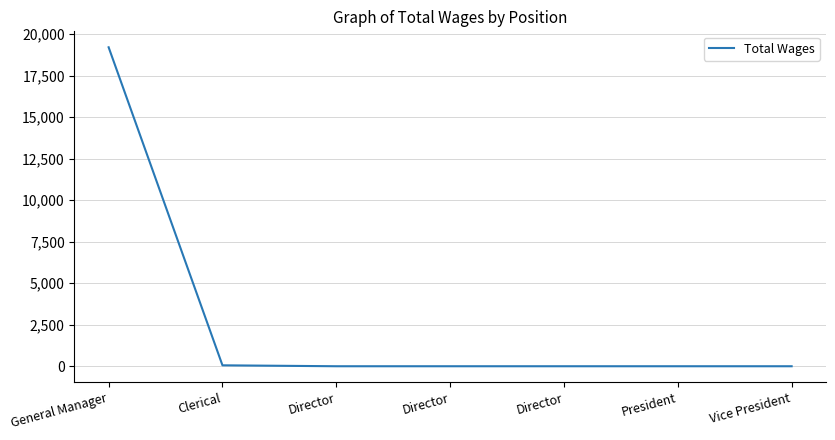

Reading left to right, transcribe all the data shown in this chart.

General Manager=19203	Clerical=56	Director=0	Director=0	Director=0	President=0	Vice President=0